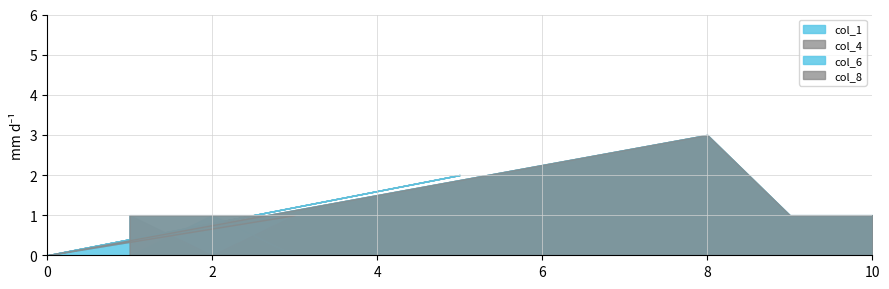

True or false: col_1 and col_6 cross at least once.

False